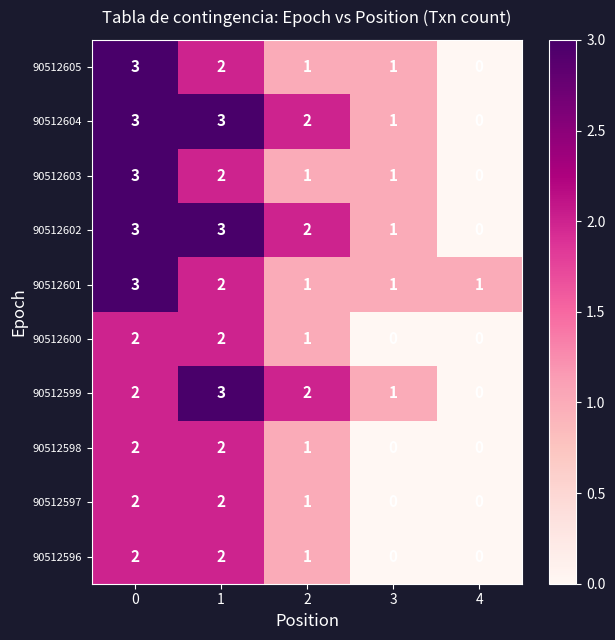

What is the sum of all 90512605 values?

7